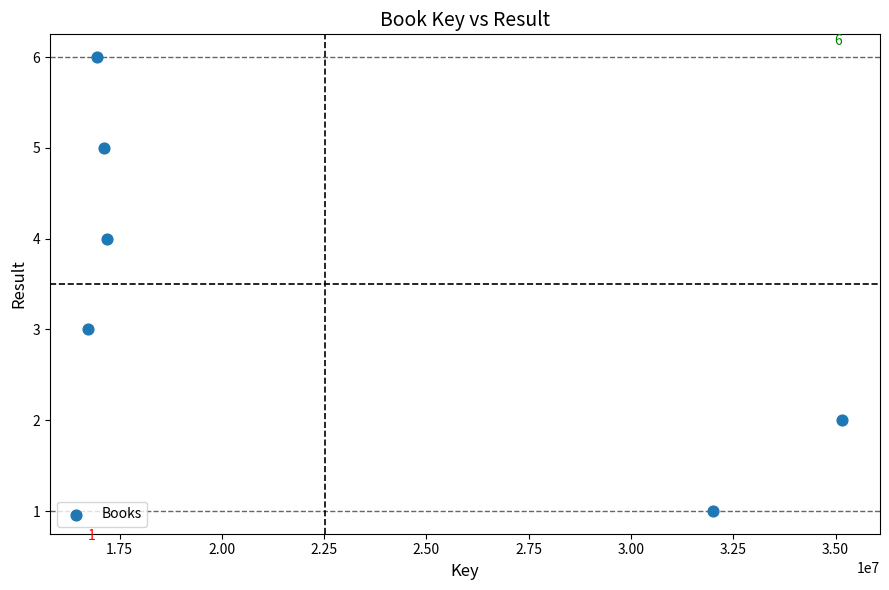

What is the average Y value?

4